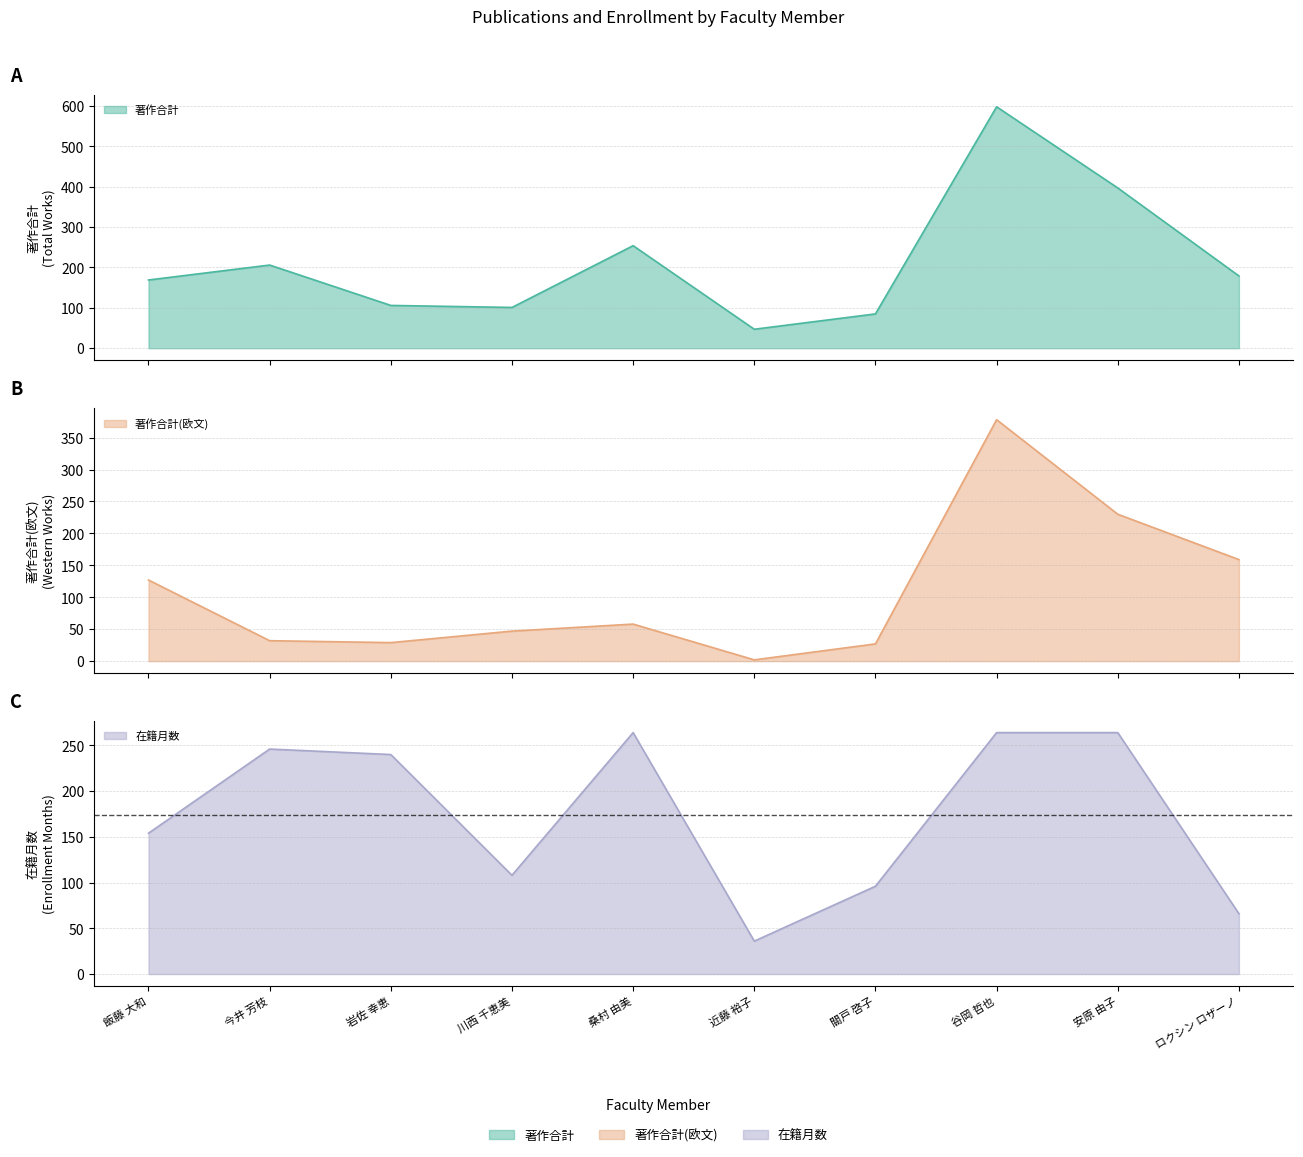

At which label is 著作合計(欧文) closest to 190?

ロクシン ロザーノ